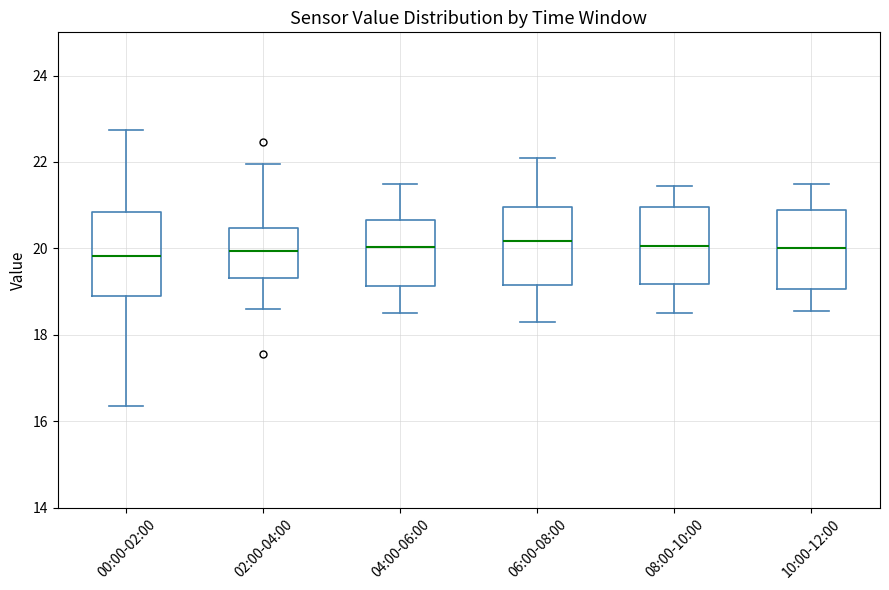

Where is the upper edge of the box for 06:00-08:00 on the y-axis? The values are not printed on the chart, so give them approximately, as read against the axis.

21.0